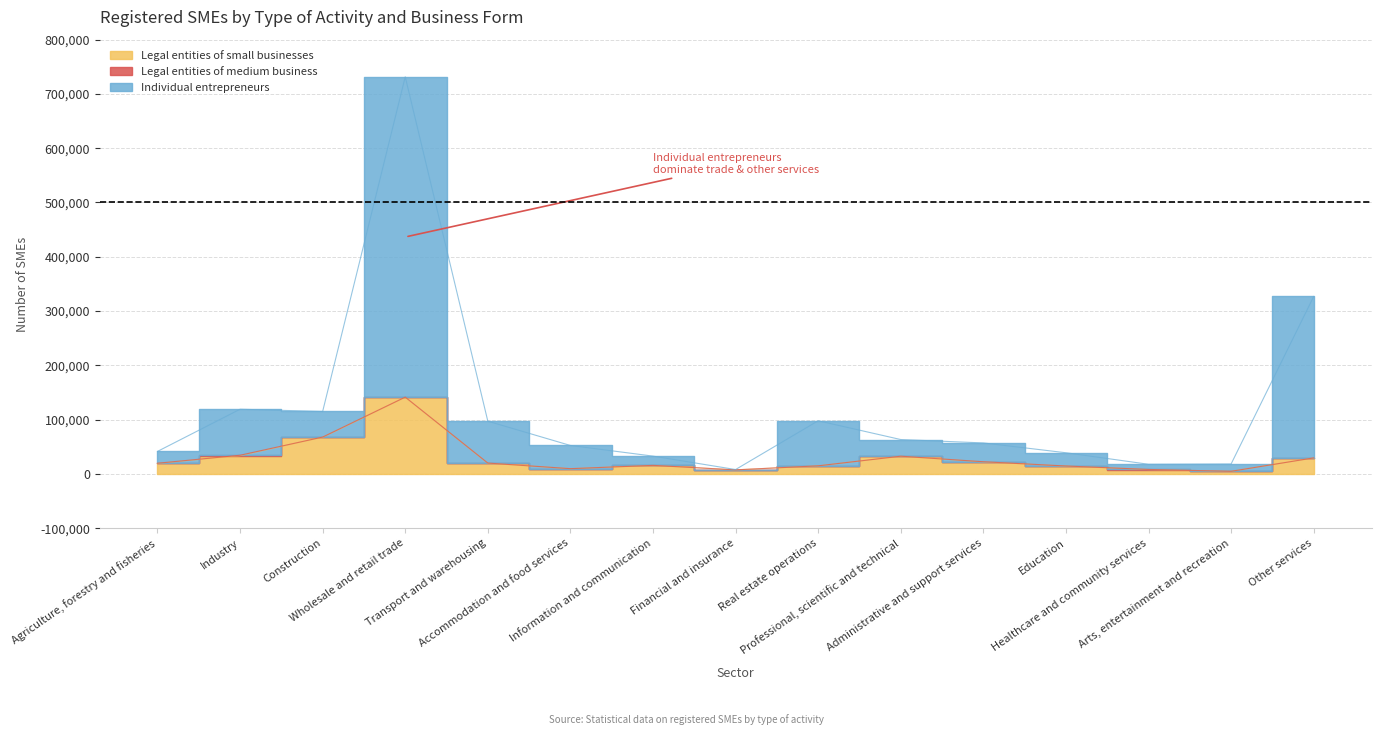

What is the difference between the Individual entrepreneurs values at Construction and Education?

76089